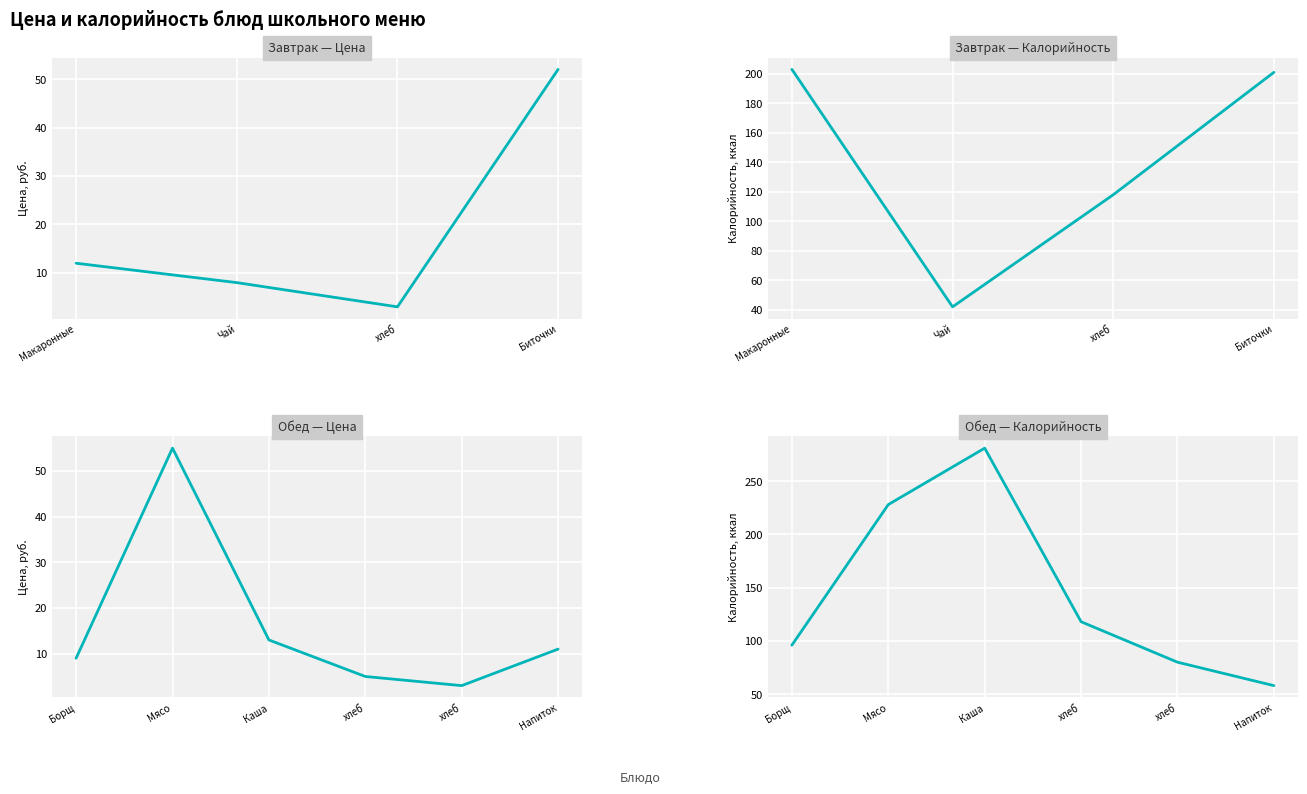

At how many categories does at least one series exceed 167?

2